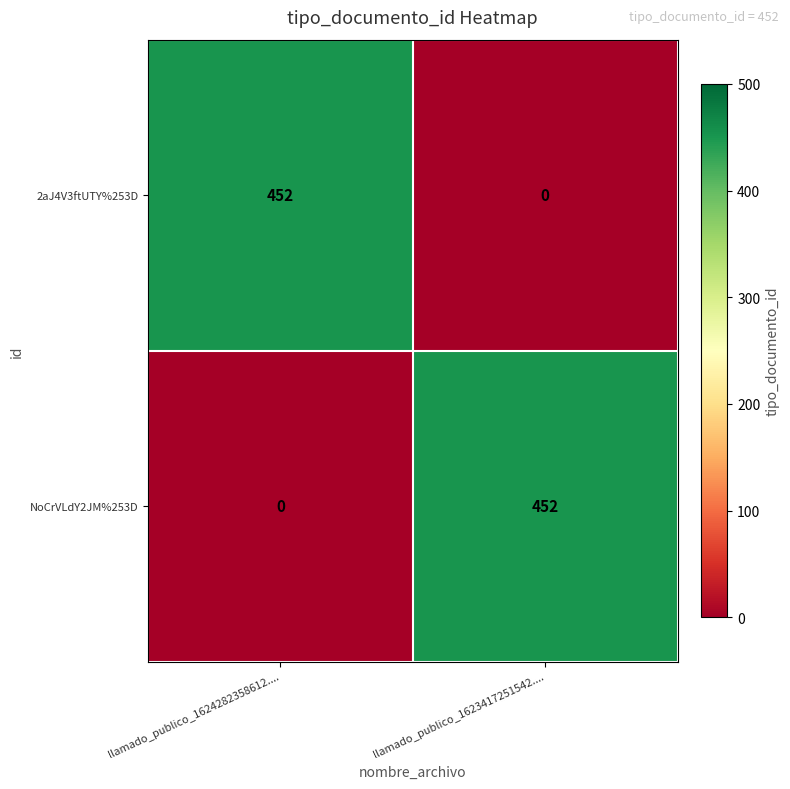

Reading left to right, transcribe all the data shown in this chart.

2aJ4V3ftUTY%253D: llamado_publico_1624282358612....=452	llamado_publico_1623417251542....=0
NoCrVLdY2JM%253D: llamado_publico_1624282358612....=0	llamado_publico_1623417251542....=452